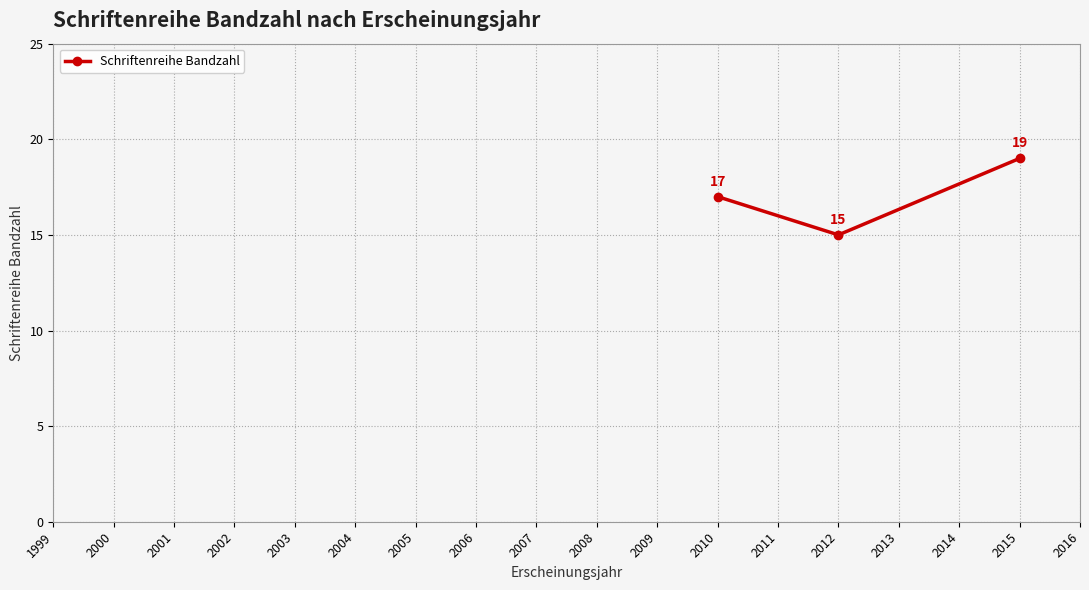

What is the sum of all values?

51